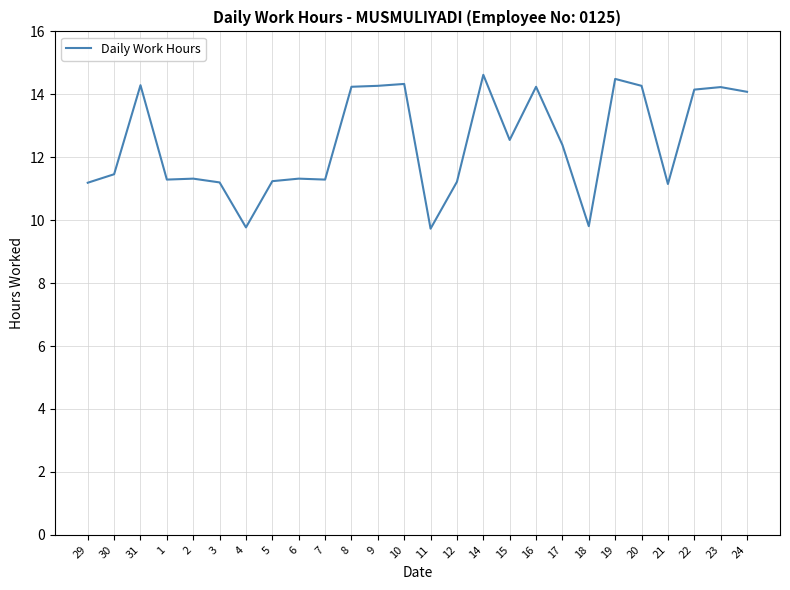

How many distinct data groups are displayed?

1